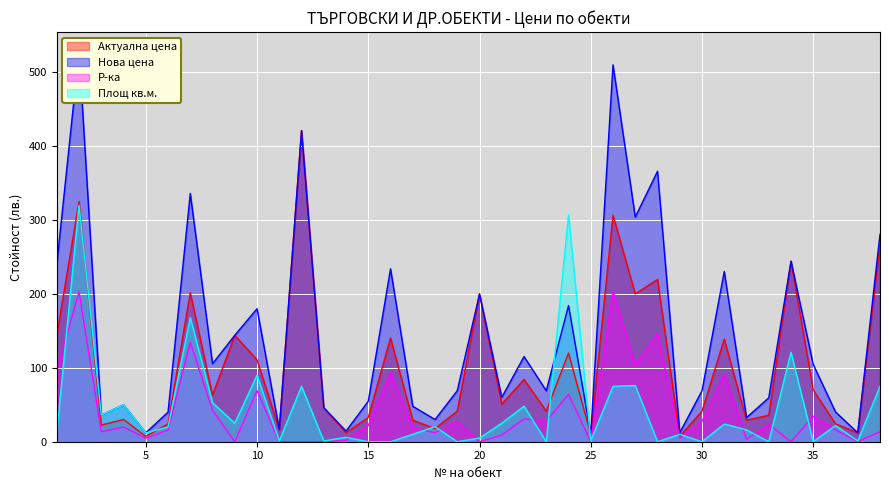

True or false: Нова цена and Р-ка intersect in this chart.

False